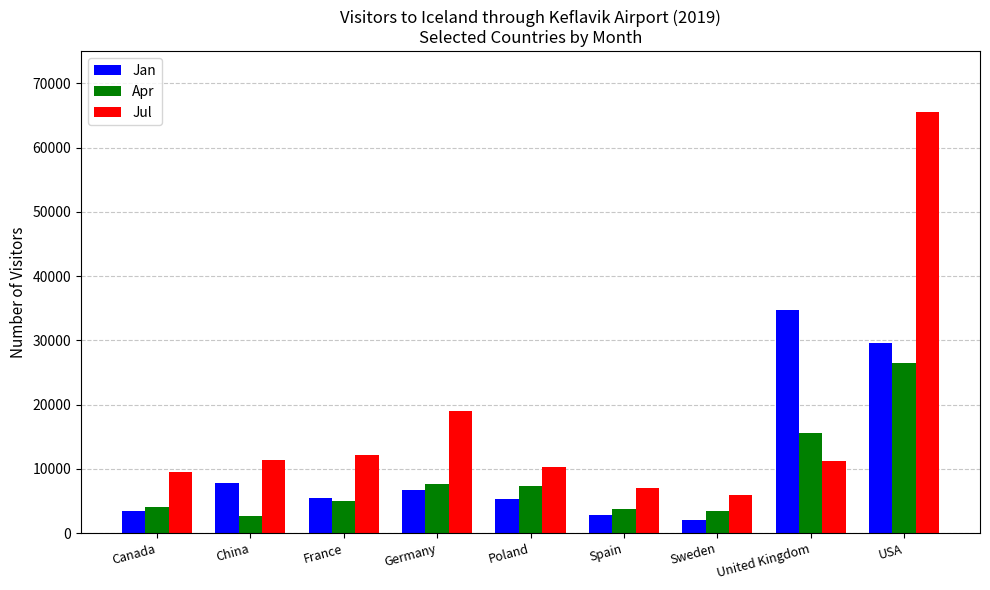

How many groups of bars are there?

9